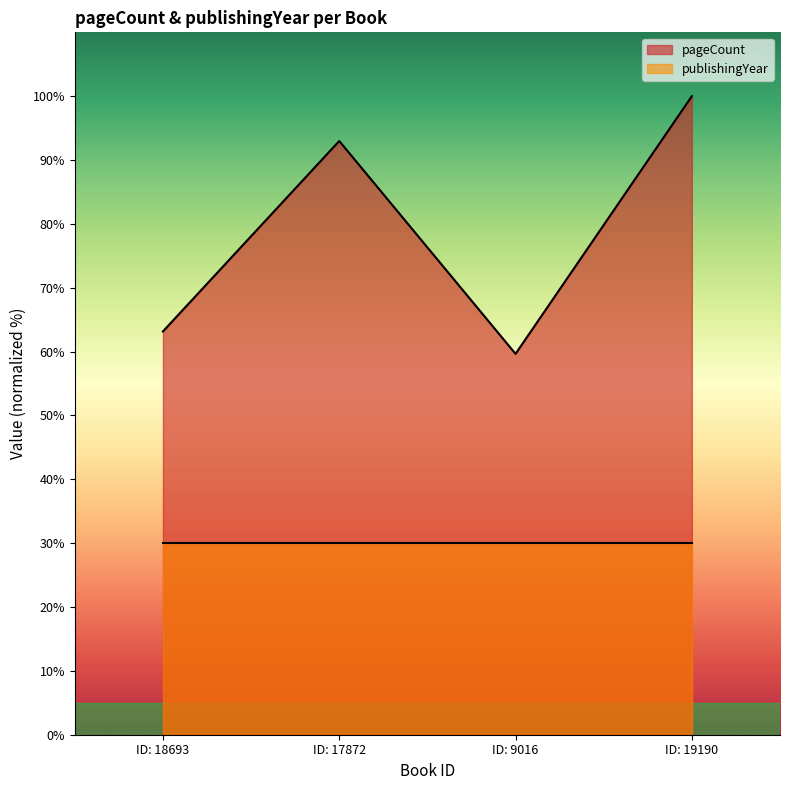

Read the publishingYear value at ID: 19190.

30.0